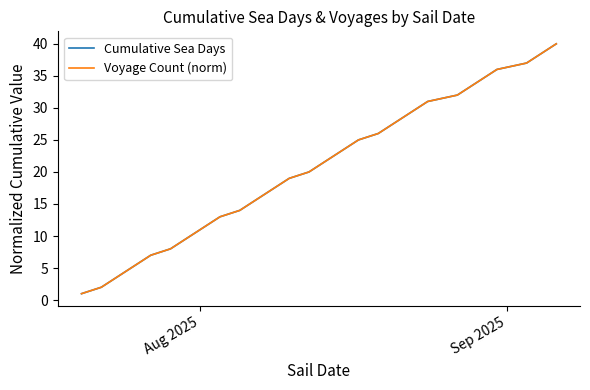

True or false: Voyage Count (norm) and Cumulative Sea Days cross at least once.

False